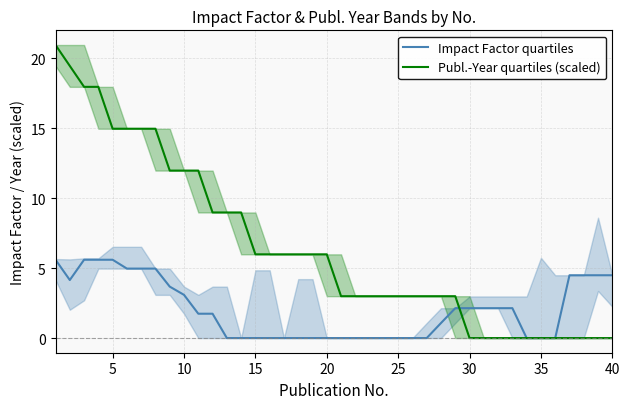

The value of Impact Factor quartiles at 10 is 1.8. True or false?

False